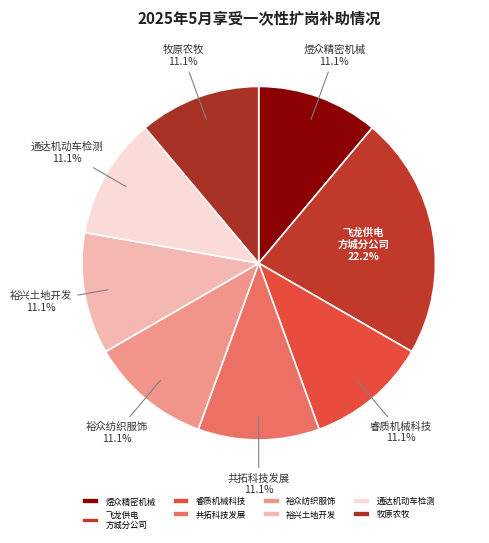

Is there any slice that represents more than half of the pie?

No